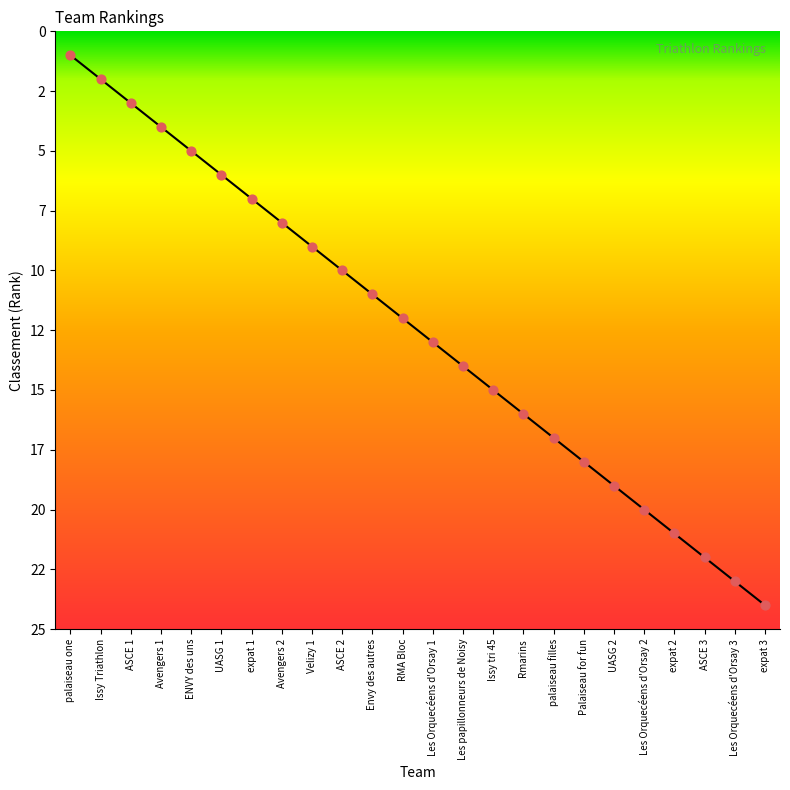

Approximately how many times larger is the value at expat 3 compared to Issy Triathlon?

12.0